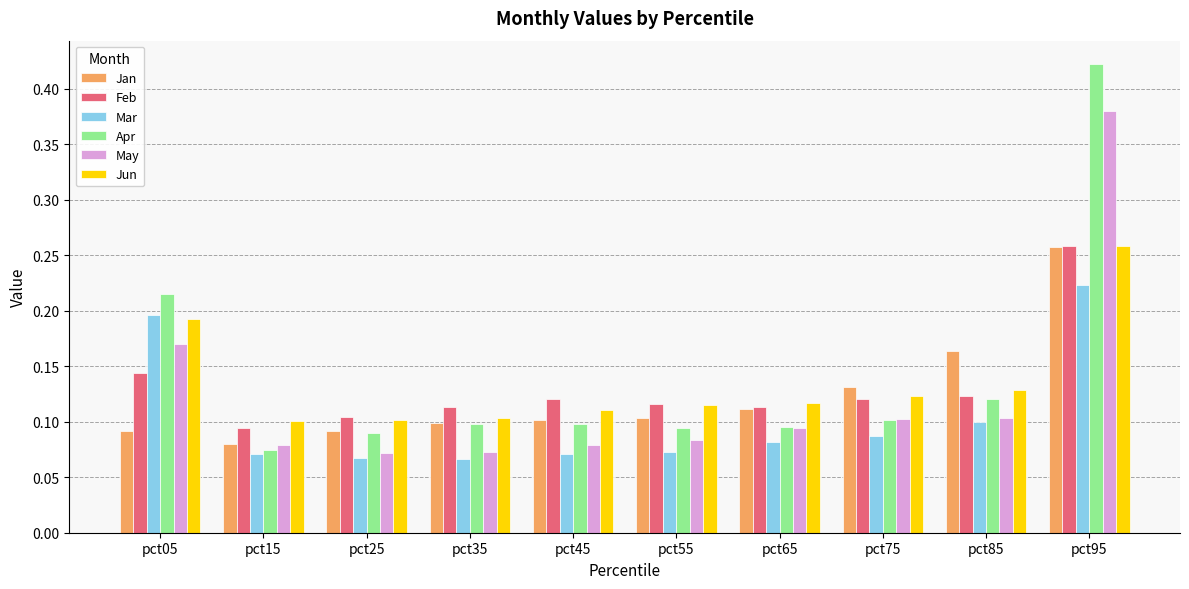

Count the number of categories in the chart.

10